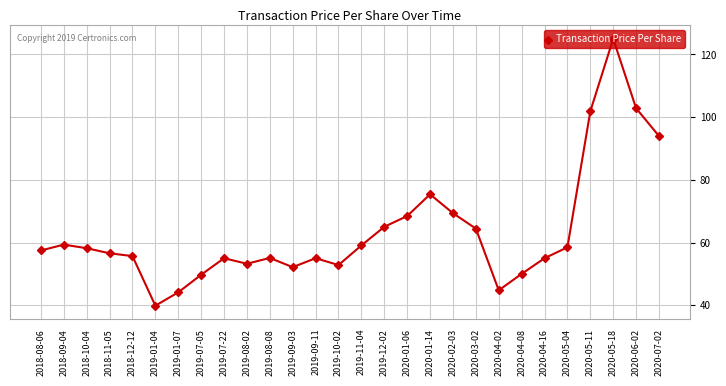

How many values are below 57?

14